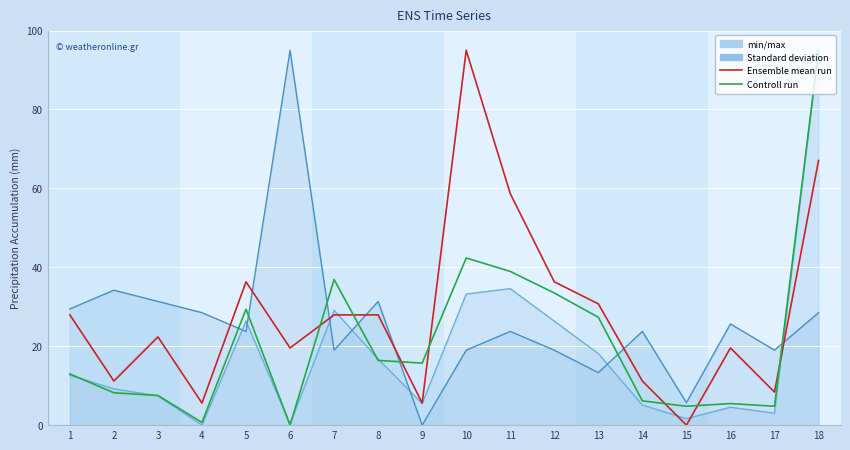

Where do Ensemble mean run and Controll run first cross each other?

6 and 7